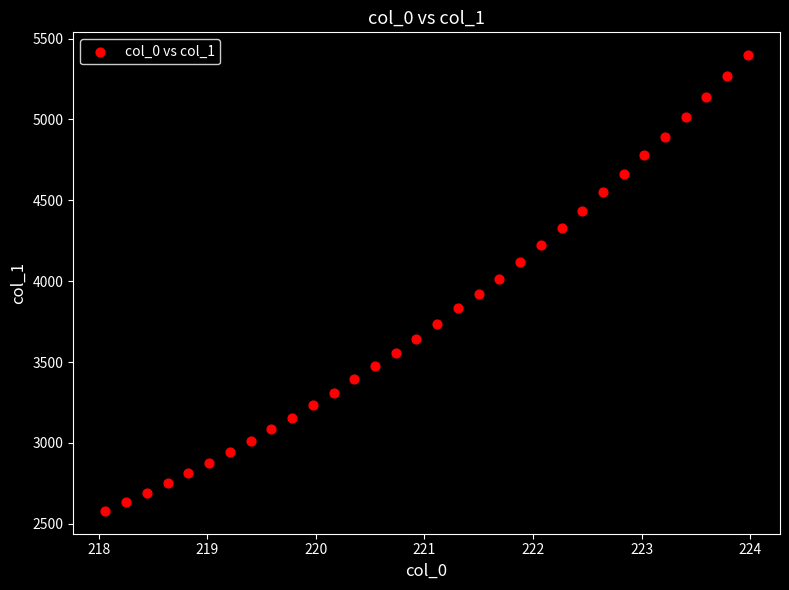

What is the range of X values (max minus min)?

5.9